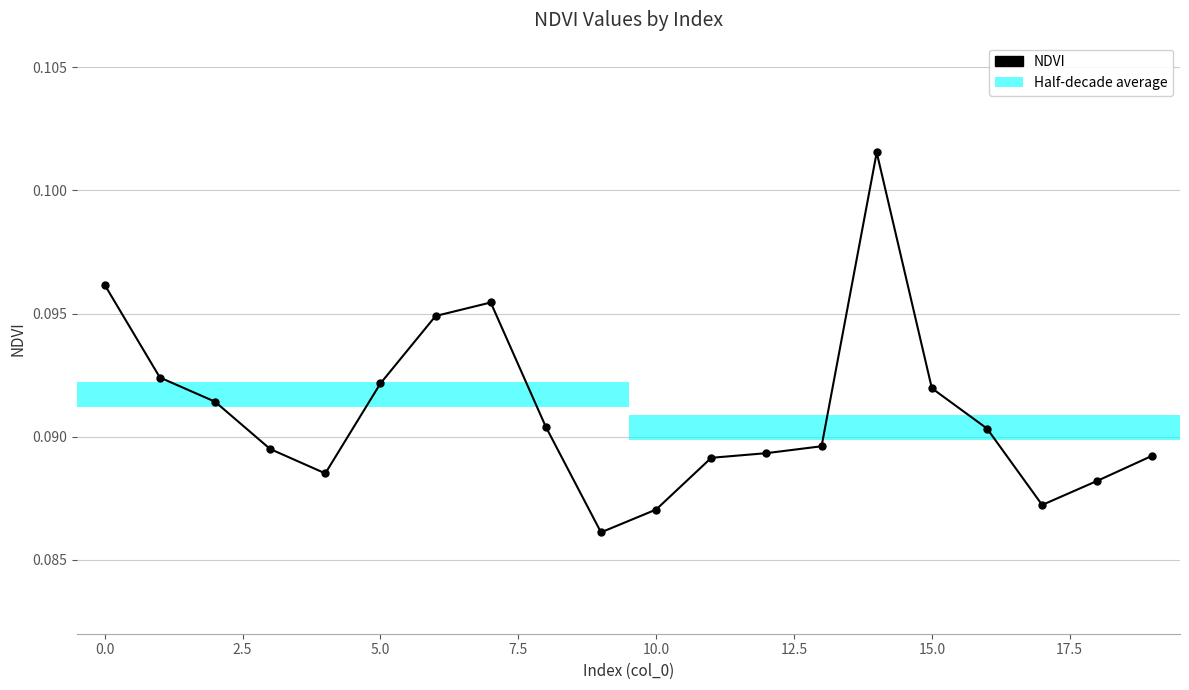

Does the chart have visible grid lines?

Yes